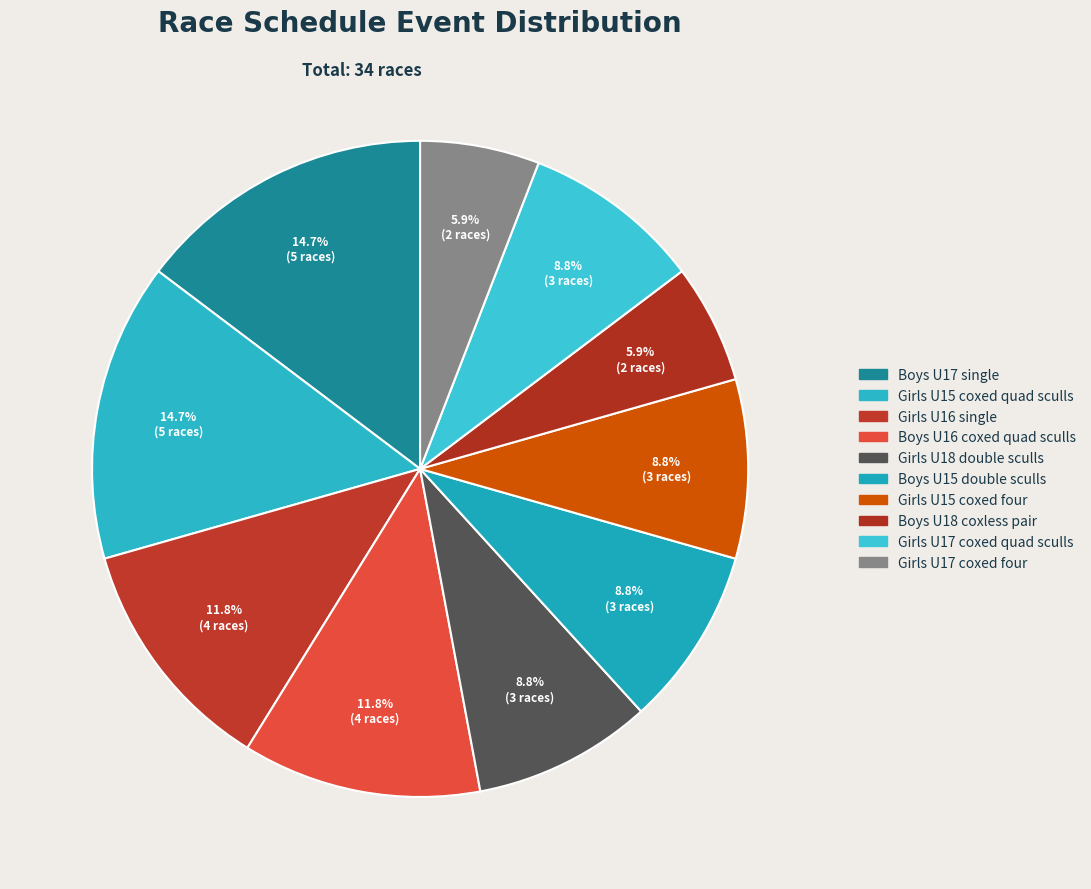

To the nearest percent, what is the average slice percentage?

10%